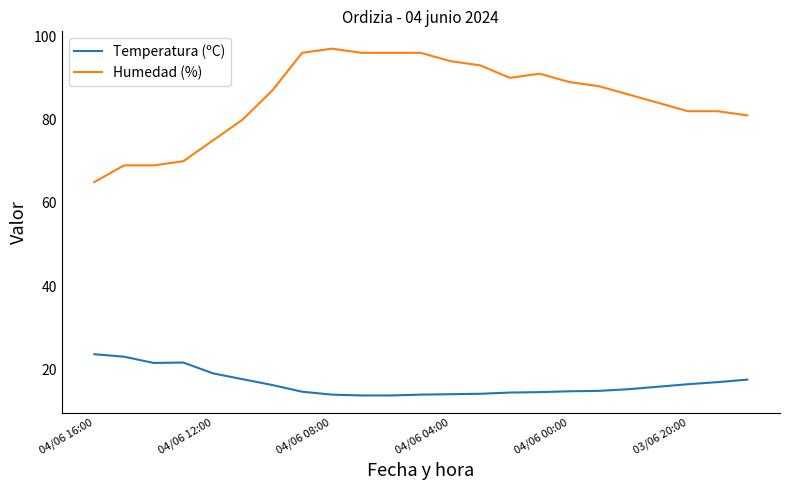

List the series in order of their overall mean, lowest first.

Temperatura (ºC), Humedad (%)